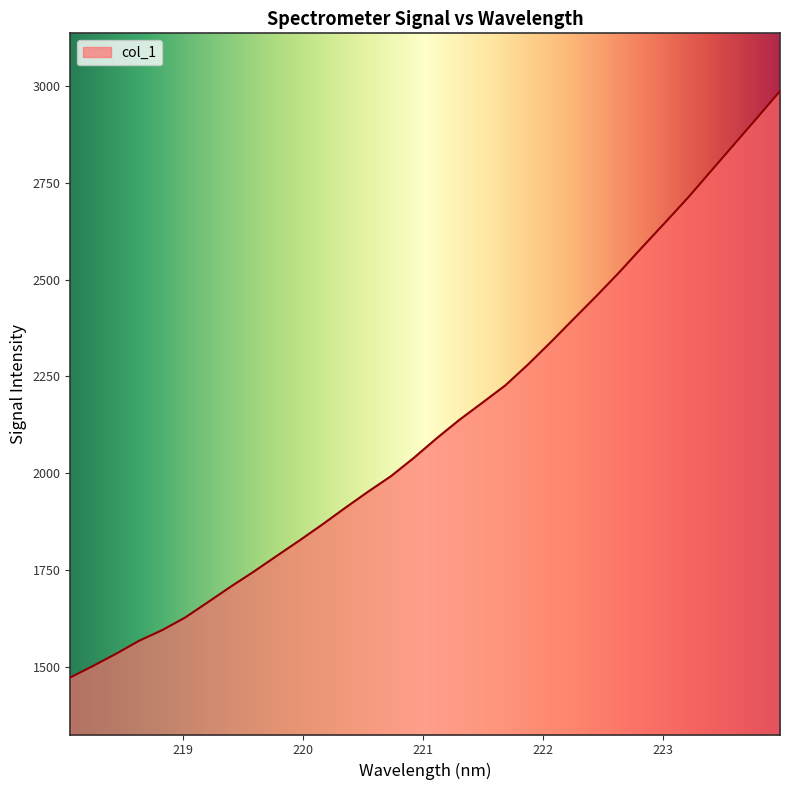

What is the maximum value shown in the chart?

2986.9